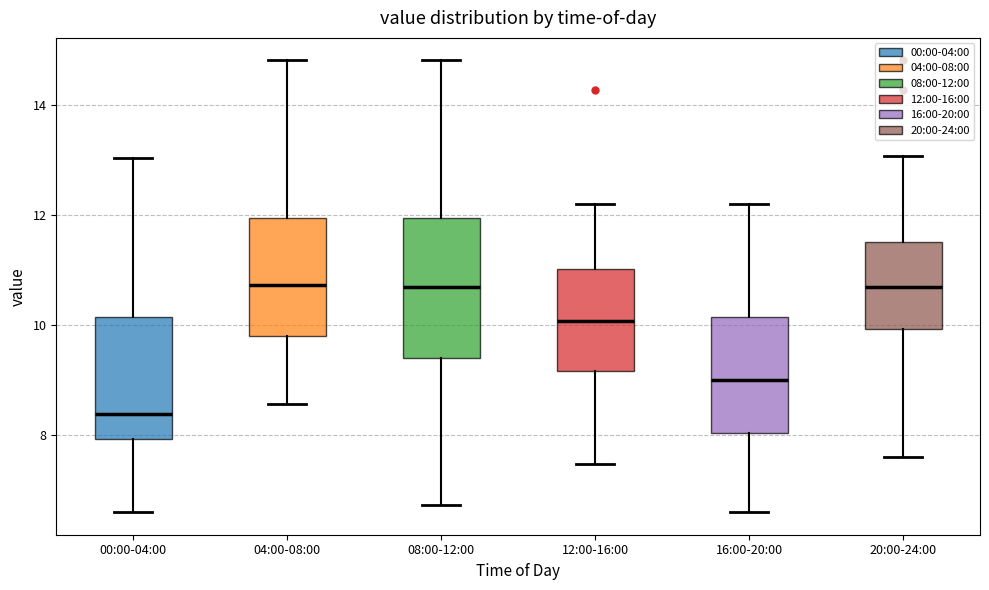

Where does the lower whisker of the box for 00:00-04:00 end on the y-axis? The values are not printed on the chart, so give them approximately, as read against the axis.

6.6